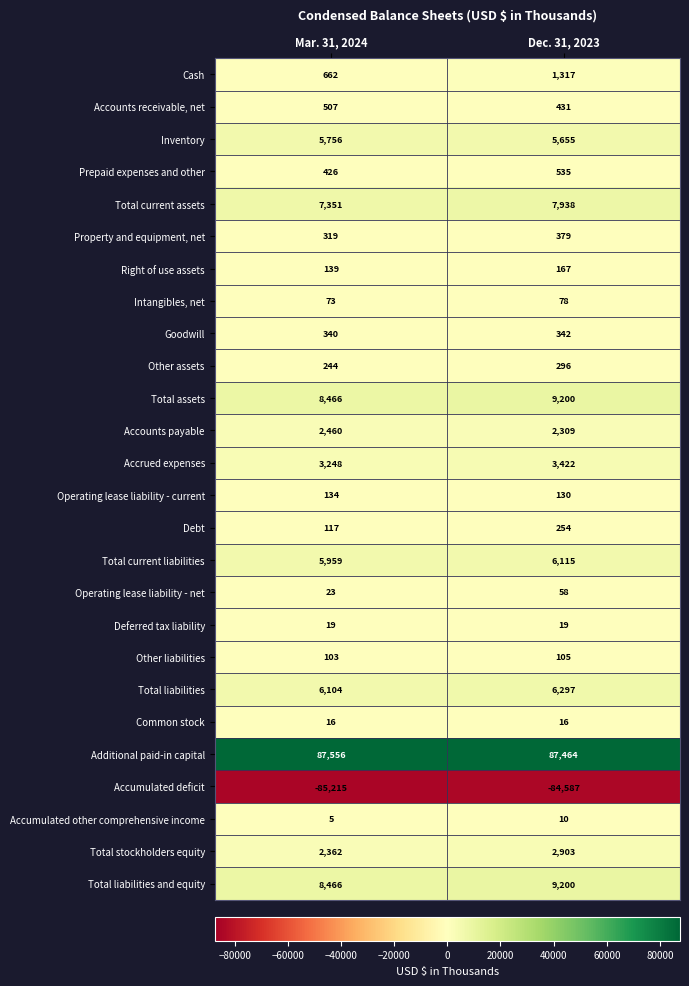

At which category is the sum across all series the highest?

Dec. 31, 2023